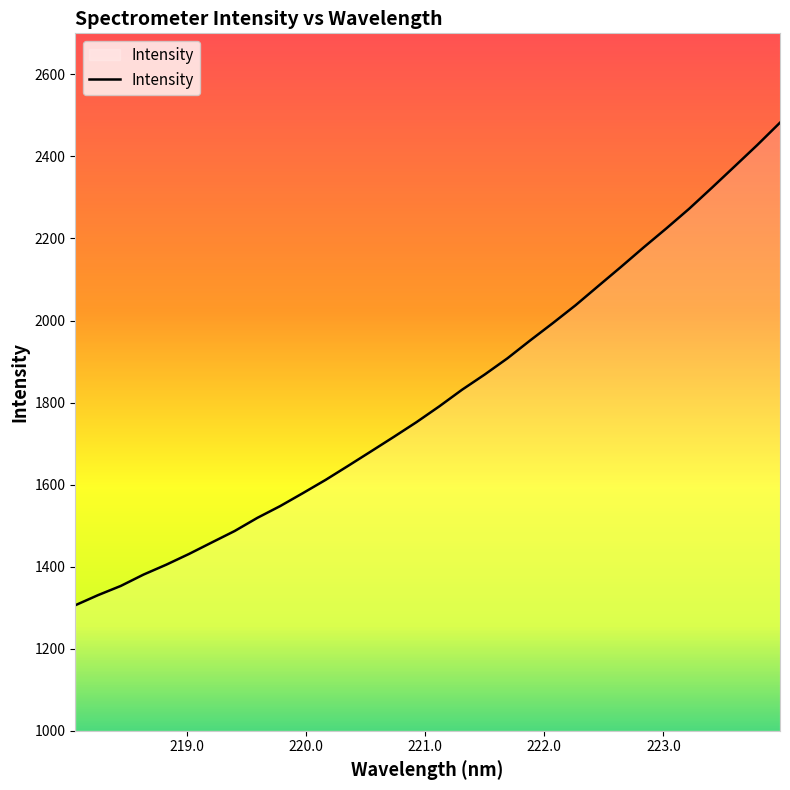

What is the difference between the maximum and minimum values?

1176.3